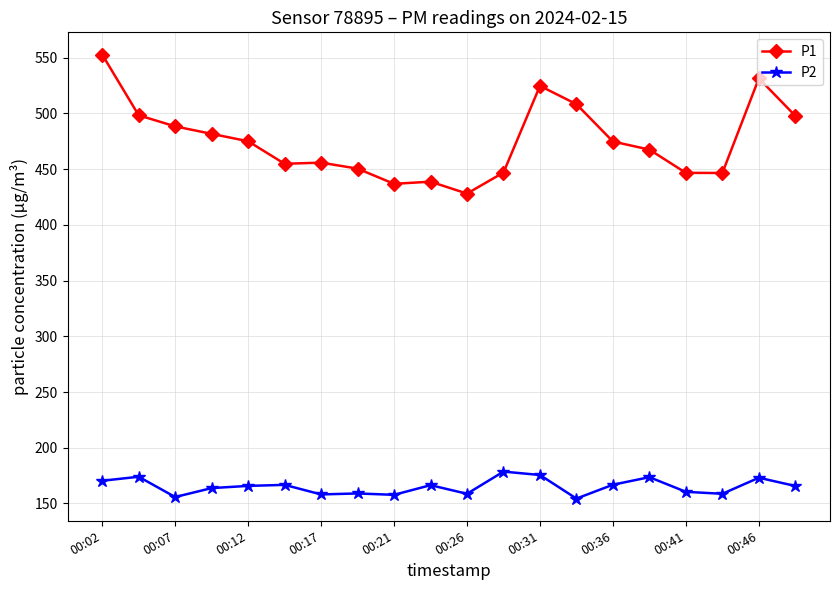

List the series in order of their peak value, lowest first.

P2, P1